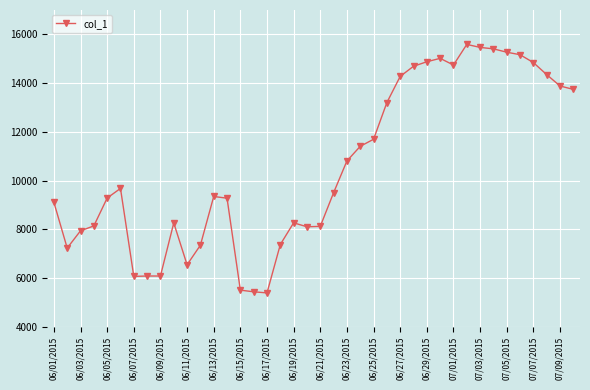

What is the greatest value displayed?

15588